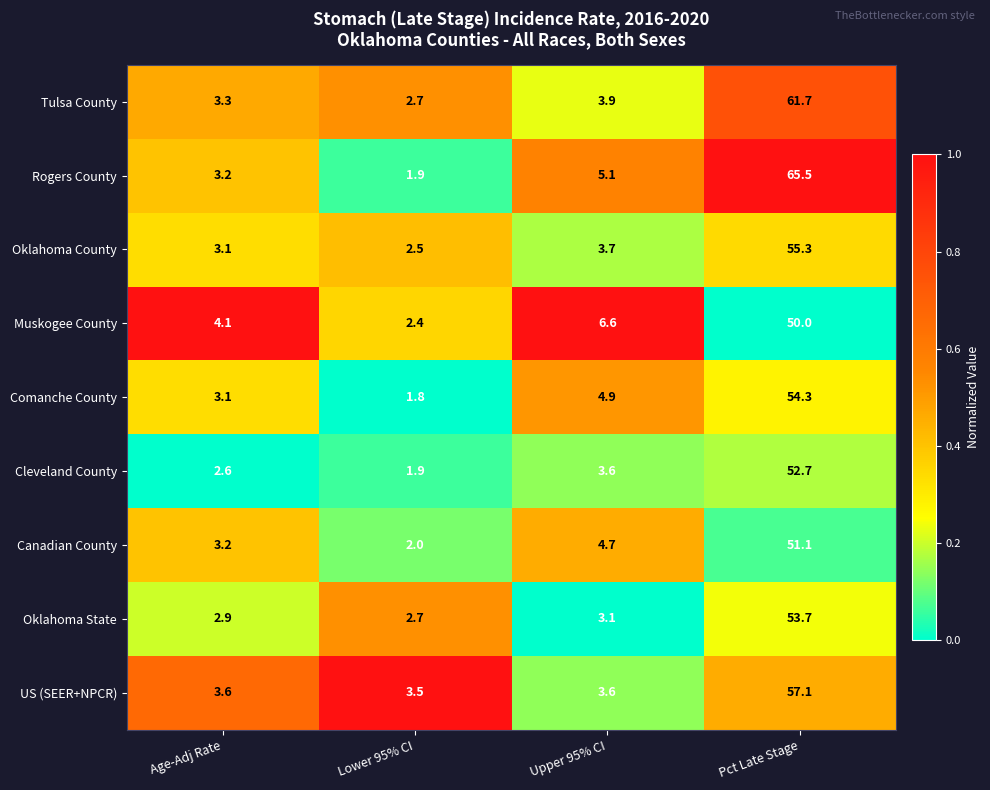

At which label is Oklahoma County closest to 28?

Upper 95% CI